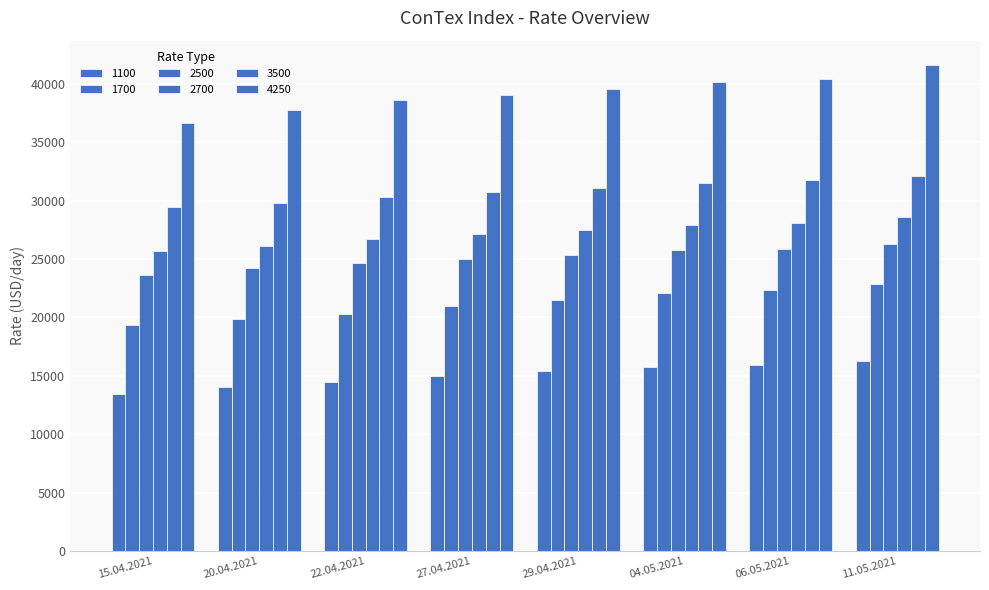

Rank the series by their maximum value, from highest to lowest.

4250, 3500, 2700, 2500, 1700, 1100